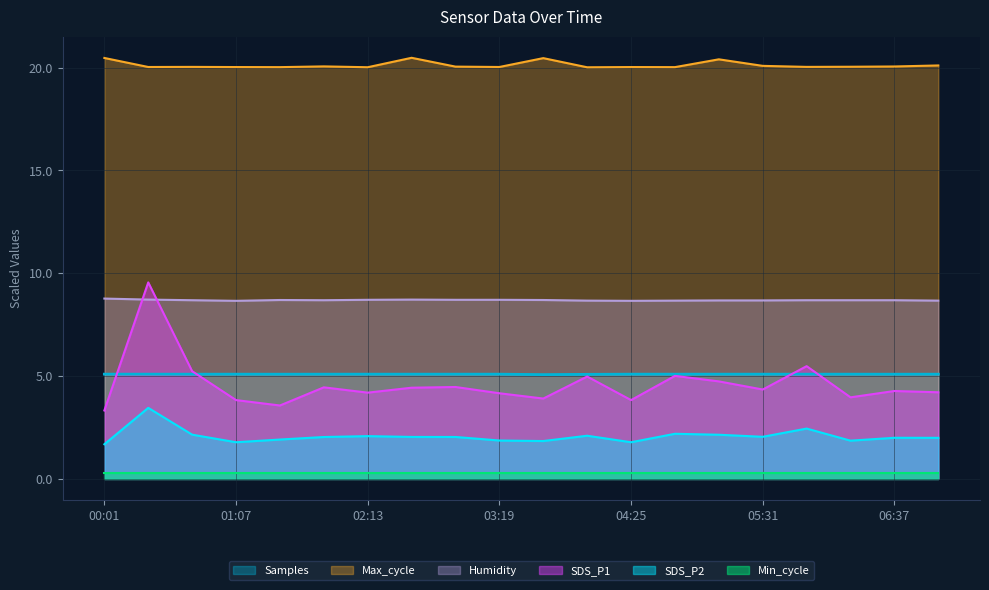

What is the difference between the maximum and second lowest values in the Humidity series?

0.1